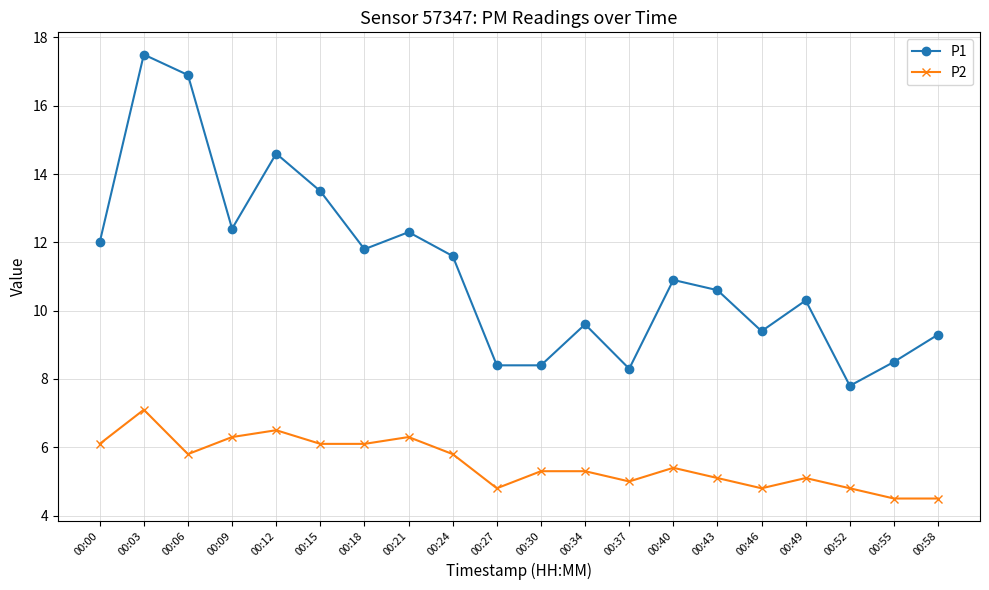

The value of P2 at 00:09 is 6.3. True or false?

True